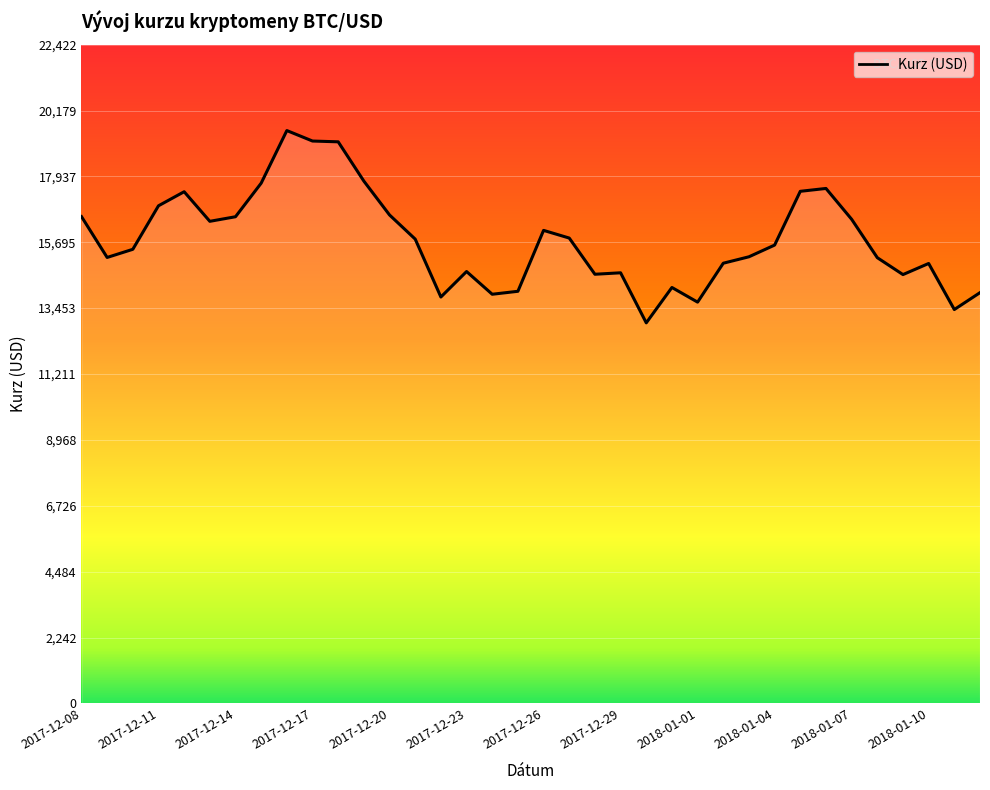

What is the sum of all values?

567982.7